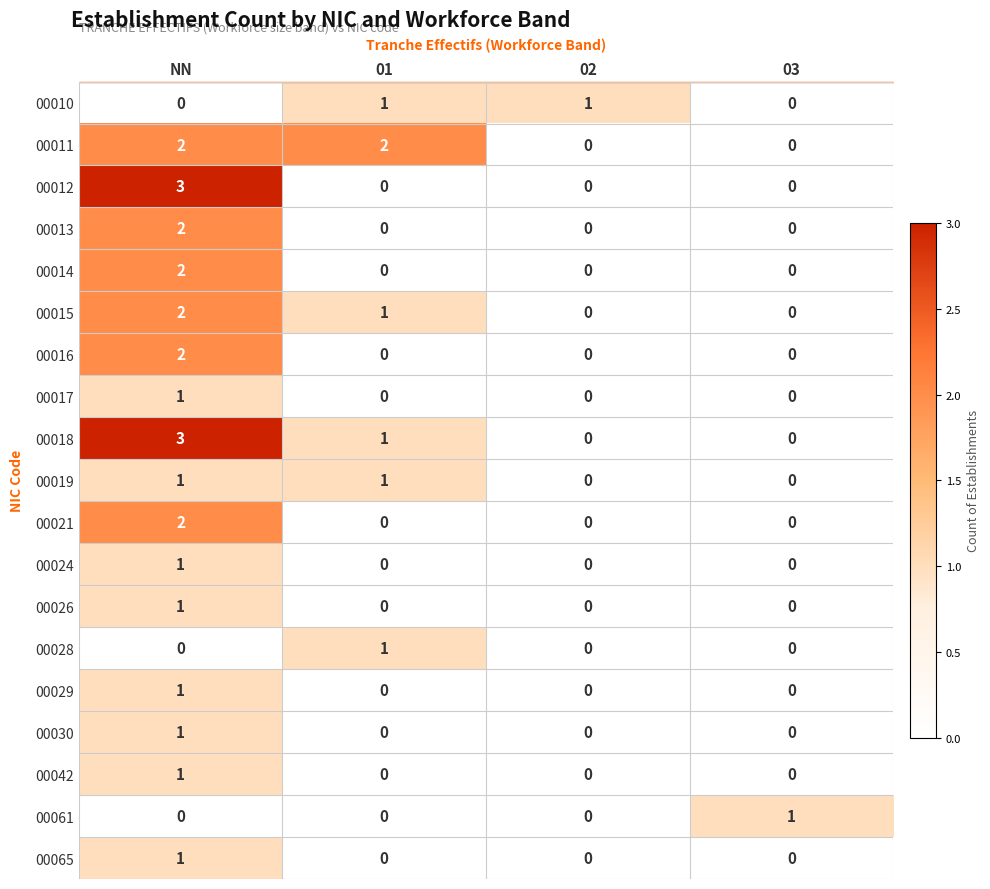

The value of 00015 at 03 is 1. True or false?

False